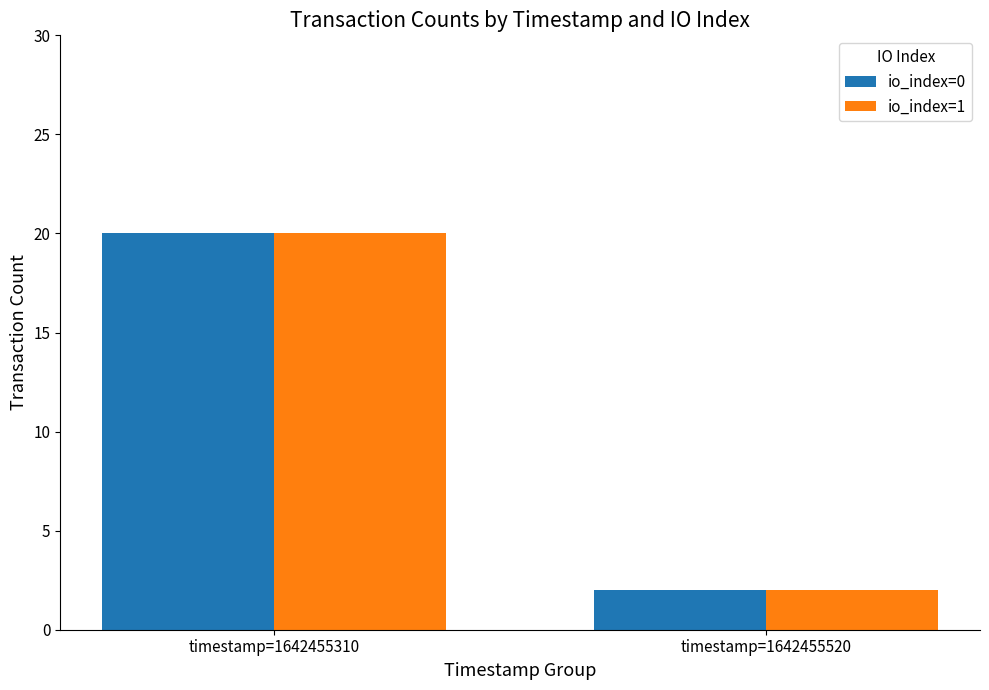

Reading left to right, extract all data points from this chart.

io_index=0: 20	2
io_index=1: 20	2